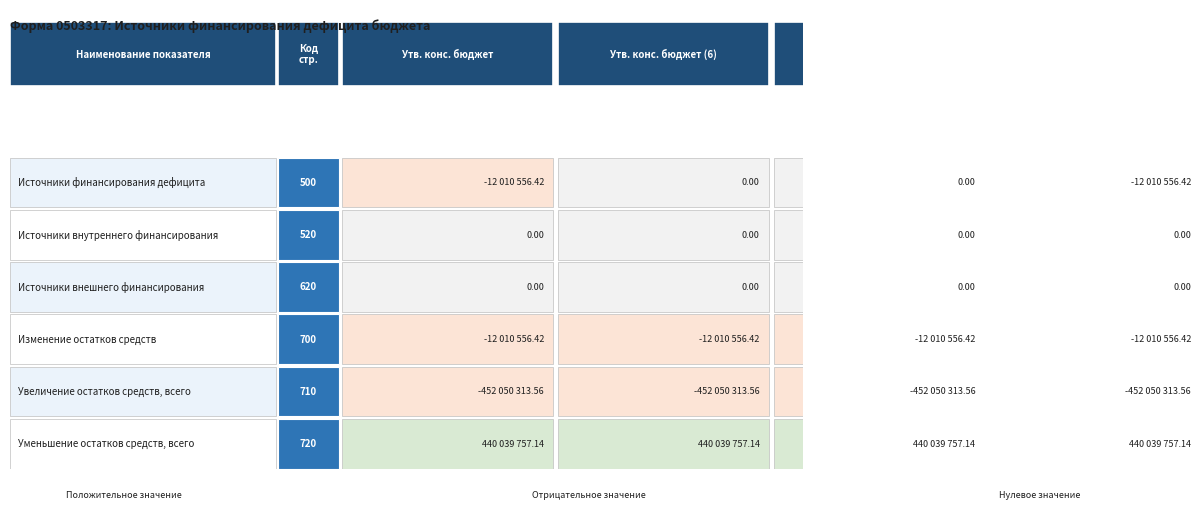

Reading left to right, list all the values displayed in this chart.

500: 0=-12010556.4	1=0.0	2=0.0	3=-12010556.4
520: 0=0.0	1=0.0	2=0.0	3=0.0
620: 0=0.0	1=0.0	2=0.0	3=0.0
700: 0=-12010556.4	1=-12010556.4	2=-12010556.4	3=-12010556.4
710: 0=-452050313.6	1=-452050313.6	2=-452050313.6	3=-452050313.6
720: 0=440039757.1	1=440039757.1	2=440039757.1	3=440039757.1